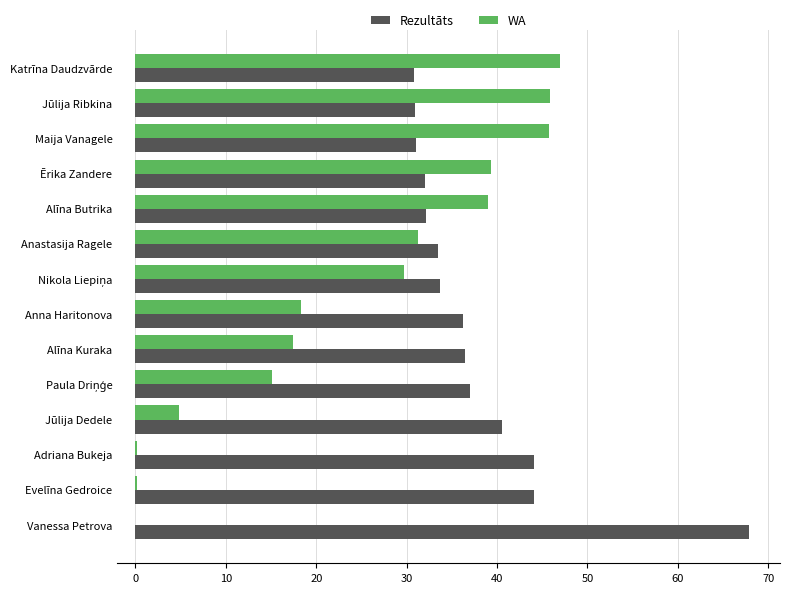

Which category has the highest value in the Rezultāts series?

Vanessa Petrova